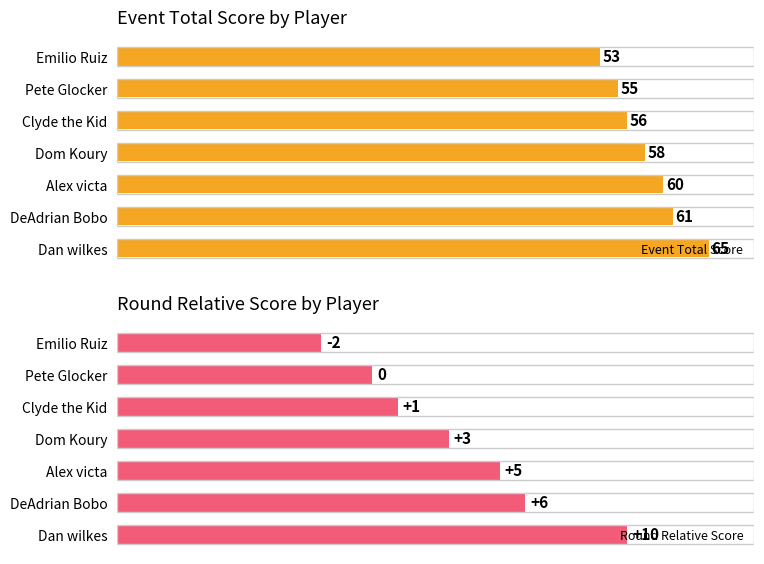

Rank the series by their maximum value, from highest to lowest.

Event Total Score, Round Relative Score